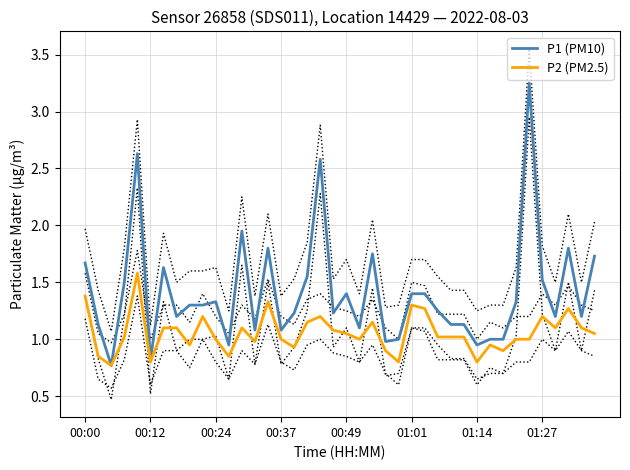

Where does the P2 (PM2.5) series first go above 1?

00:00